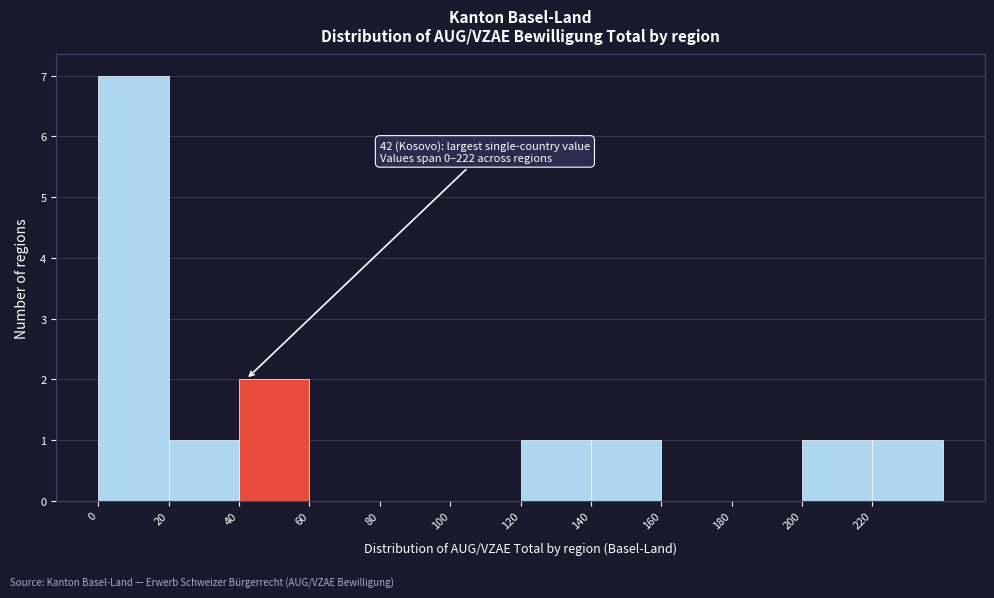

Which range on the x-axis has the tallest bar?

0 to 20